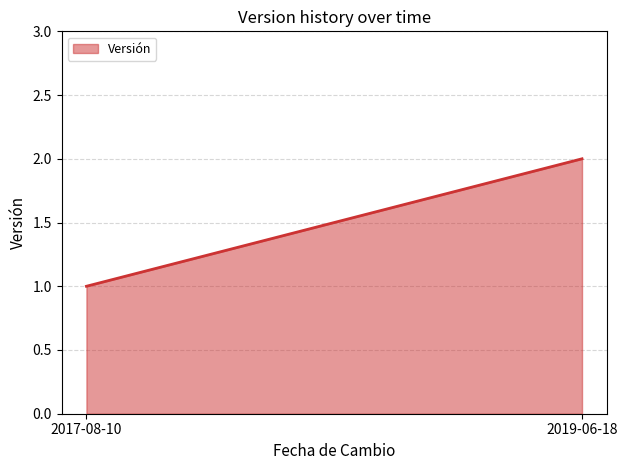

What is the sum of all values?

3